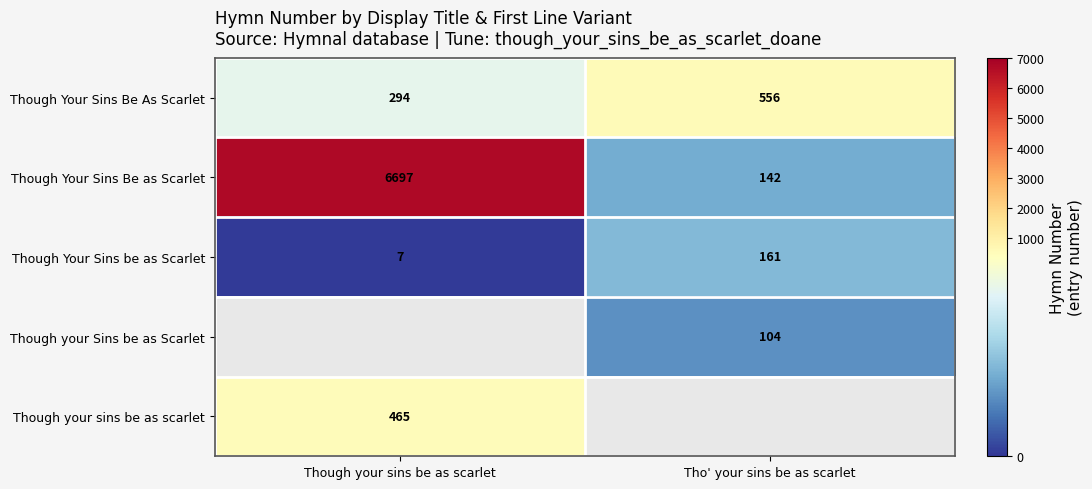

Is the value of Though Your Sins be as Scarlet at Tho' your sins be as scarlet greater than the value of Though your Sins be as Scarlet at Tho' your sins be as scarlet?

Yes